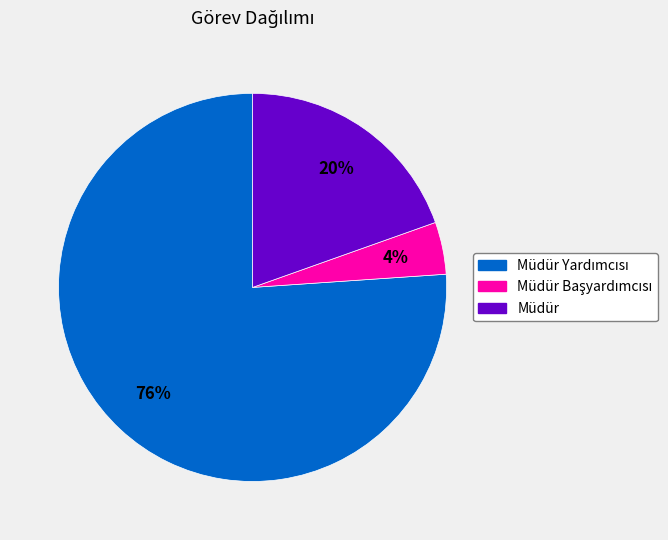

How many segments does this pie chart have?

3